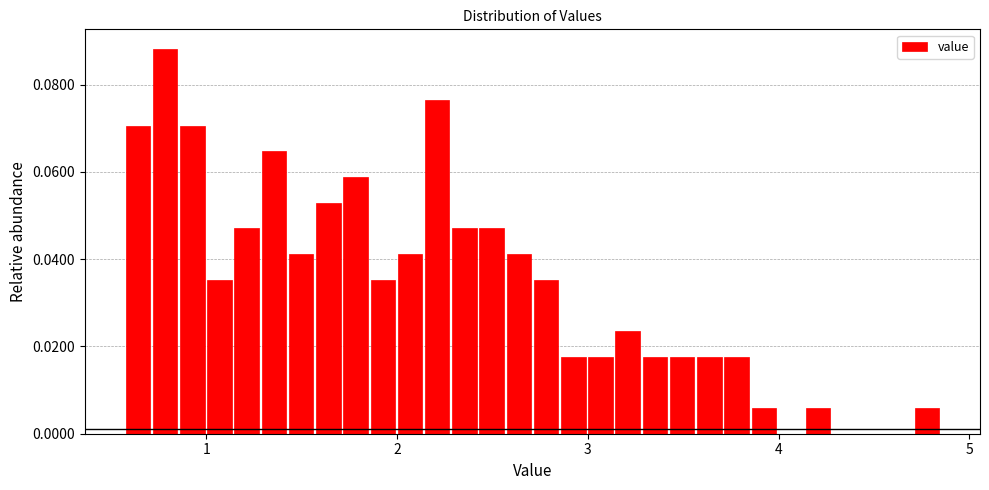

Around what value on the x-axis is the tallest bar? Give the approximate position of its centre, as read against the axis.

0.8